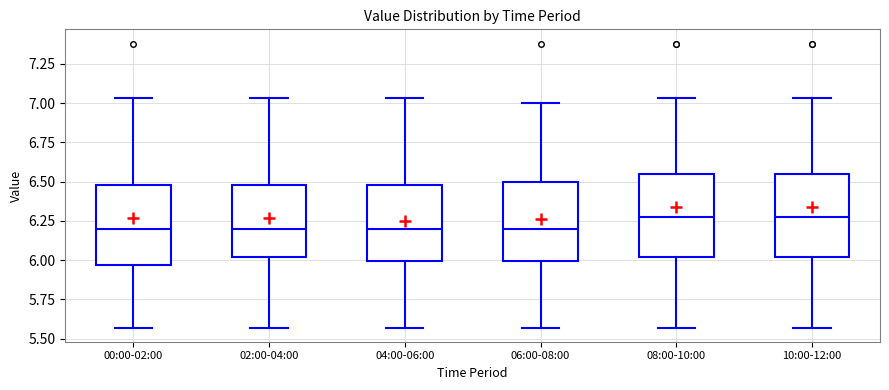

Reading left to right, transcribe this box plot: for each box, give where its median line is, the range the box spans, and where its two whiskers end, as read against the y-axis. The values are not printed on the chart, so give them approximately, as read against the axis.

00:00-02:00: median 6.20, box 5.95 to 6.50, whiskers 5.55 to 7.05
02:00-04:00: median 6.20, box 6.00 to 6.50, whiskers 5.55 to 7.05
04:00-06:00: median 6.20, box 6.00 to 6.50, whiskers 5.55 to 7.05
06:00-08:00: median 6.20, box 6.00 to 6.50, whiskers 5.55 to 7.00
08:00-10:00: median 6.30, box 6.00 to 6.55, whiskers 5.55 to 7.05
10:00-12:00: median 6.30, box 6.00 to 6.55, whiskers 5.55 to 7.05